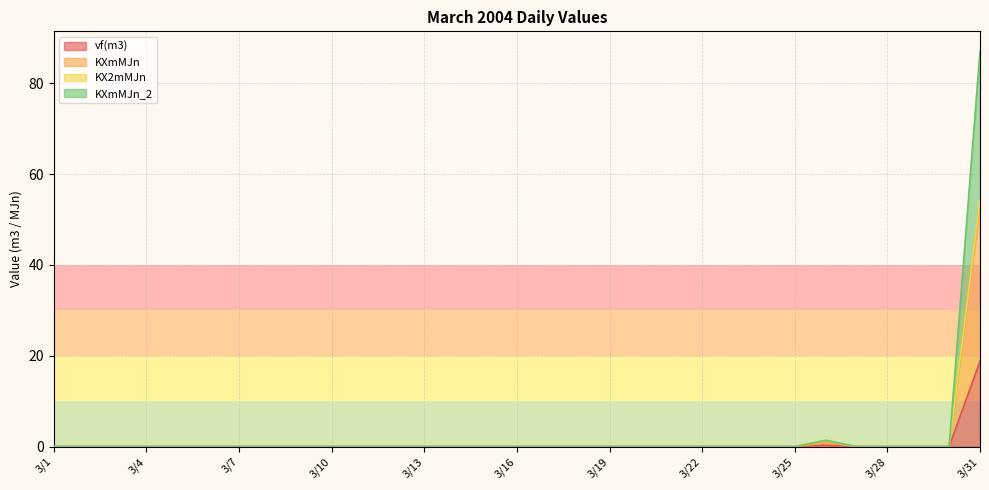

What is the difference between the second highest and second lowest values in the vf(m3) series?

0.3